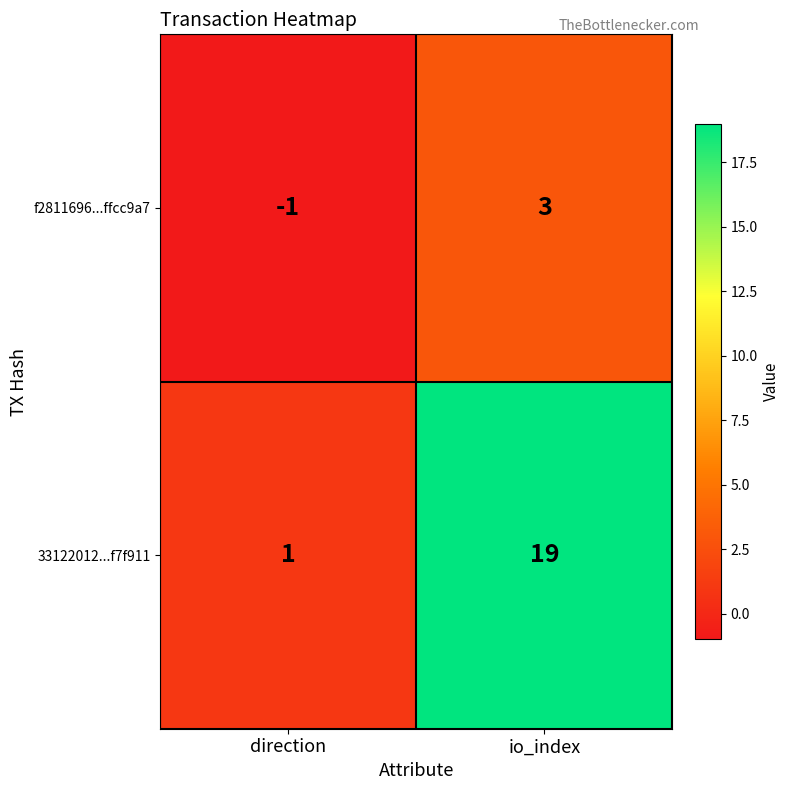

List the labels in order of f2811696...ffcc9a7 value, smallest first.

direction, io_index